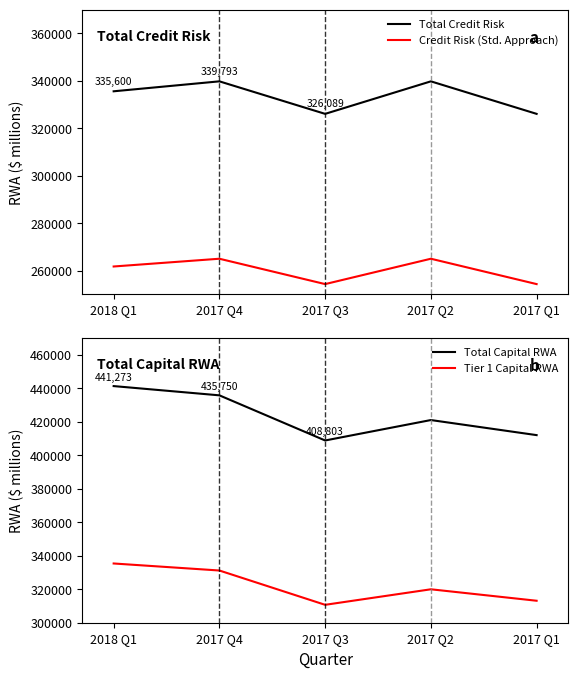

What is the minimum value shown in the chart?

254349.4